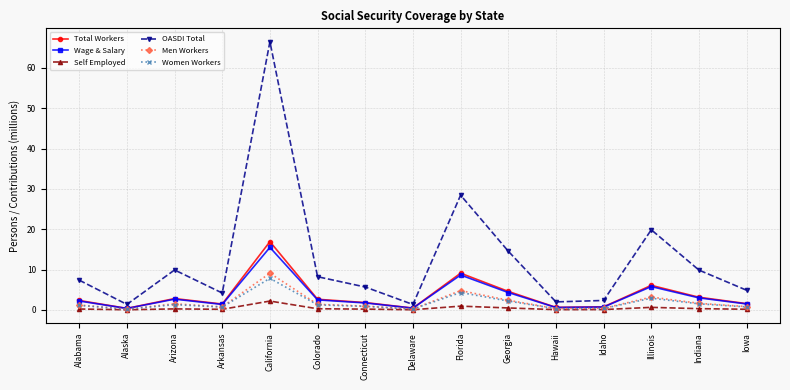

What is the sum of all Men Workers values?

28.9